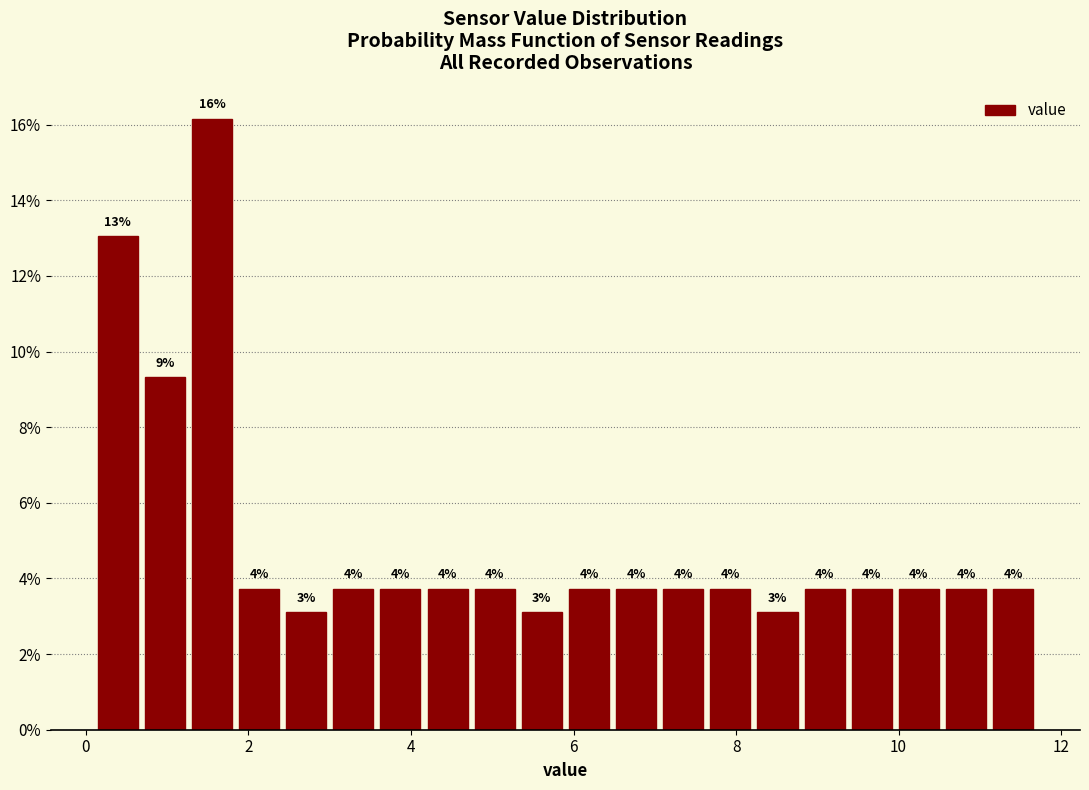

Around what value on the x-axis is the tallest bar? Give the approximate position of its centre, as read against the axis.

1.6